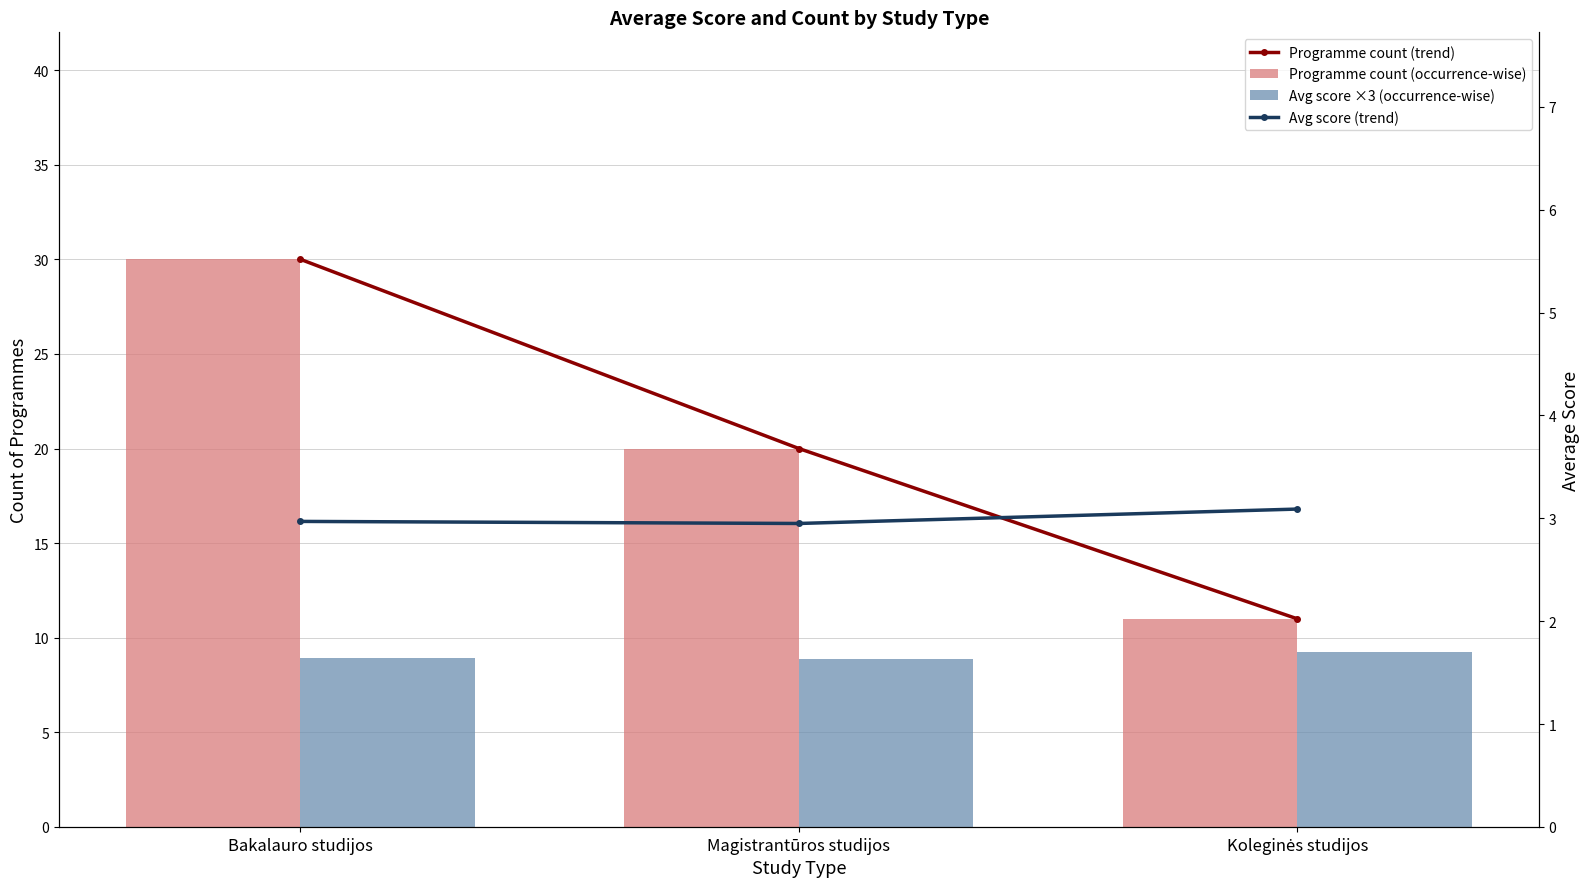

Which series has the widest spread of values?

Programme count (trend)